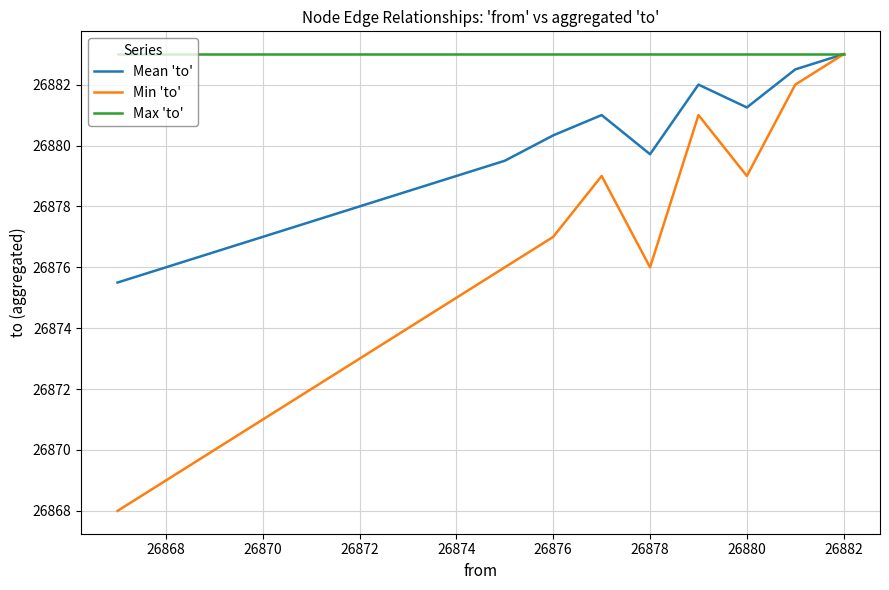

Which series has the widest spread of values?

Min 'to'